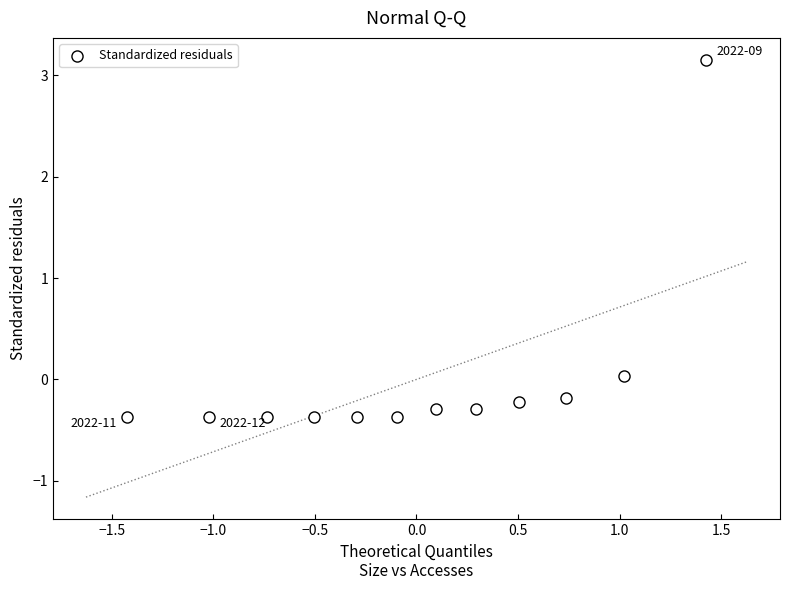

What is the range of X values (max minus min)?

2.9